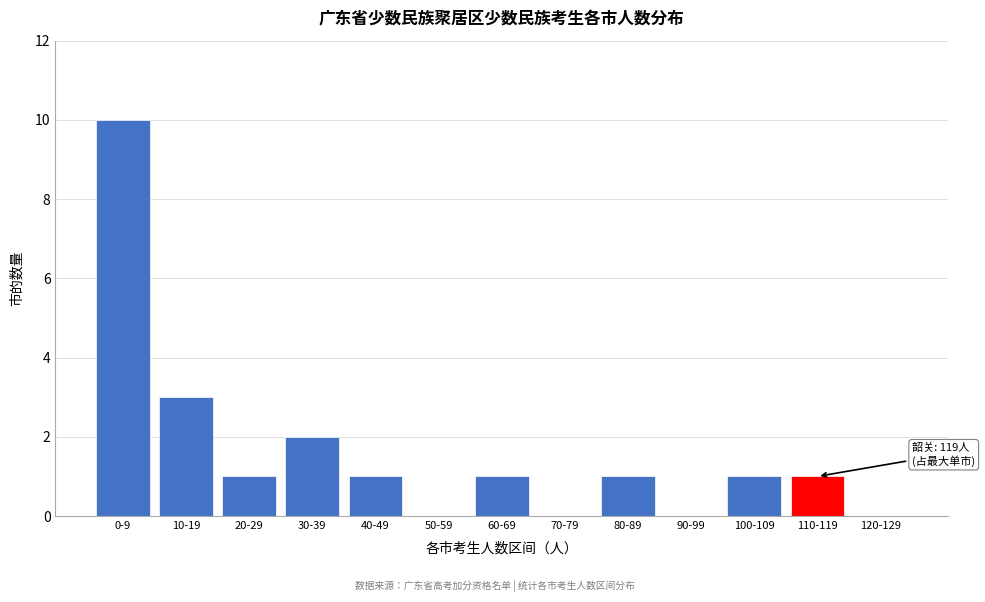

Reading left to right, what are all the values shown in this chart?

0-9=10	10-19=3	20-29=1	30-39=2	40-49=1	50-59=0	60-69=1	70-79=0	80-89=1	90-99=0	100-109=1	110-119=1	120-129=0